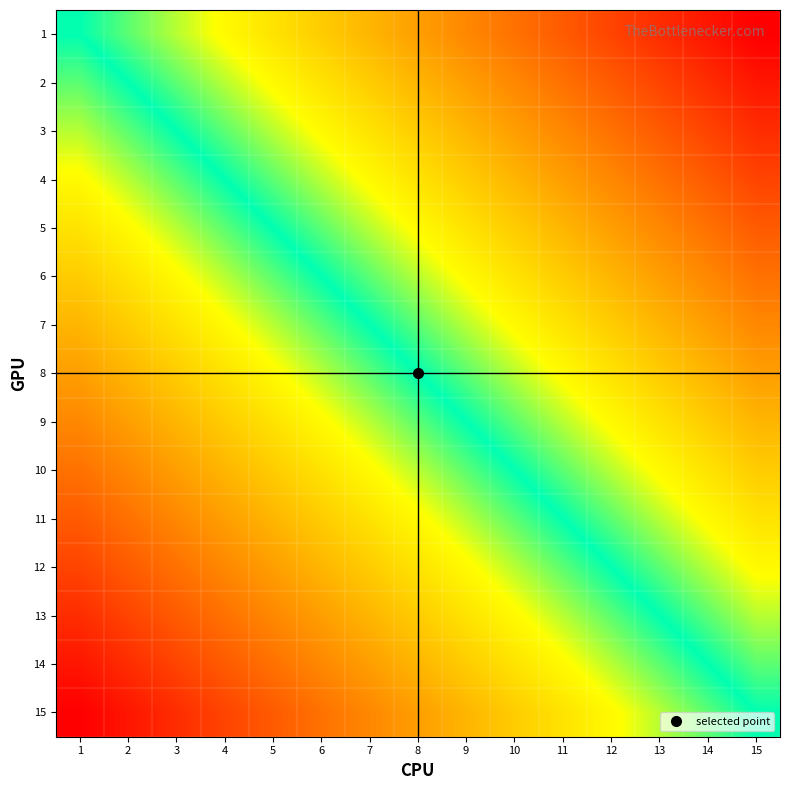

Reading left to right, what are all the values shown in this chart?

1: 1=0.5	2=0.5	3=0.6	4=0.6	5=0.6	6=0.7	7=0.7	8=0.8	9=0.8	10=0.8	11=0.9	12=0.9	13=0.9	14=1.0	15=1.0
2: 1=0.5	2=0.5	3=0.5	4=0.6	5=0.6	6=0.6	7=0.7	8=0.7	9=0.8	10=0.8	11=0.8	12=0.9	13=0.9	14=0.9	15=1.0
3: 1=0.4	2=0.5	3=0.5	4=0.5	5=0.6	6=0.6	7=0.6	8=0.7	9=0.7	10=0.8	11=0.8	12=0.8	13=0.9	14=0.9	15=0.9
4: 1=0.4	2=0.4	3=0.5	4=0.5	5=0.5	6=0.6	7=0.6	8=0.6	9=0.7	10=0.7	11=0.8	12=0.8	13=0.8	14=0.9	15=0.9
5: 1=0.4	2=0.4	3=0.4	4=0.5	5=0.5	6=0.5	7=0.6	8=0.6	9=0.6	10=0.7	11=0.7	12=0.8	13=0.8	14=0.8	15=0.9
6: 1=0.3	2=0.4	3=0.4	4=0.4	5=0.5	6=0.5	7=0.5	8=0.6	9=0.6	10=0.6	11=0.7	12=0.7	13=0.8	14=0.8	15=0.8
7: 1=0.3	2=0.3	3=0.4	4=0.4	5=0.4	6=0.5	7=0.5	8=0.5	9=0.6	10=0.6	11=0.6	12=0.7	13=0.7	14=0.8	15=0.8
8: 1=0.2	2=0.3	3=0.3	4=0.4	5=0.4	6=0.4	7=0.5	8=0.5	9=0.5	10=0.6	11=0.6	12=0.6	13=0.7	14=0.7	15=0.8
9: 1=0.2	2=0.2	3=0.3	4=0.3	5=0.4	6=0.4	7=0.4	8=0.5	9=0.5	10=0.5	11=0.6	12=0.6	13=0.6	14=0.7	15=0.7
10: 1=0.2	2=0.2	3=0.2	4=0.3	5=0.3	6=0.4	7=0.4	8=0.4	9=0.5	10=0.5	11=0.5	12=0.6	13=0.6	14=0.6	15=0.7
11: 1=0.1	2=0.2	3=0.2	4=0.2	5=0.3	6=0.3	7=0.4	8=0.4	9=0.4	10=0.5	11=0.5	12=0.5	13=0.6	14=0.6	15=0.6
12: 1=0.1	2=0.1	3=0.2	4=0.2	5=0.2	6=0.3	7=0.3	8=0.4	9=0.4	10=0.4	11=0.5	12=0.5	13=0.5	14=0.6	15=0.6
13: 1=0.1	2=0.1	3=0.1	4=0.2	5=0.2	6=0.2	7=0.3	8=0.3	9=0.4	10=0.4	11=0.4	12=0.5	13=0.5	14=0.5	15=0.6
14: 1=0.0	2=0.1	3=0.1	4=0.1	5=0.2	6=0.2	7=0.2	8=0.3	9=0.3	10=0.4	11=0.4	12=0.4	13=0.5	14=0.5	15=0.5
15: 1=0.0	2=0.0	3=0.1	4=0.1	5=0.1	6=0.2	7=0.2	8=0.2	9=0.3	10=0.3	11=0.4	12=0.4	13=0.4	14=0.5	15=0.5